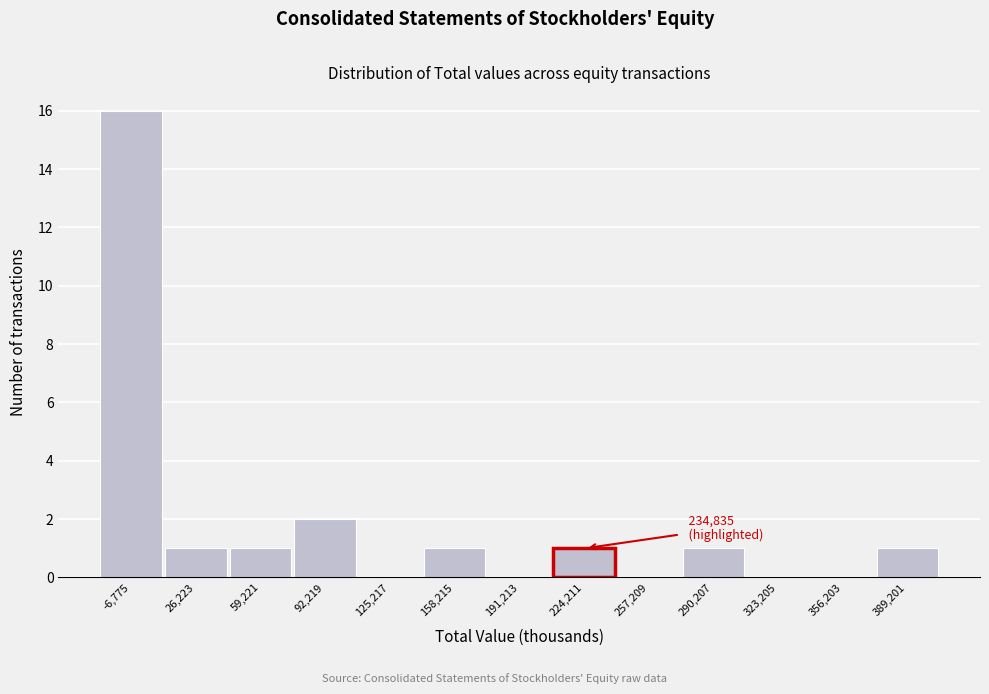

Reading right to left, transcribe all the data shown in this chart.

389,201=1	356,203=0	323,205=0	290,207=1	257,209=0	224,211=1	191,213=0	158,215=1	125,217=0	92,219=2	59,221=1	26,223=1	-6,775=16